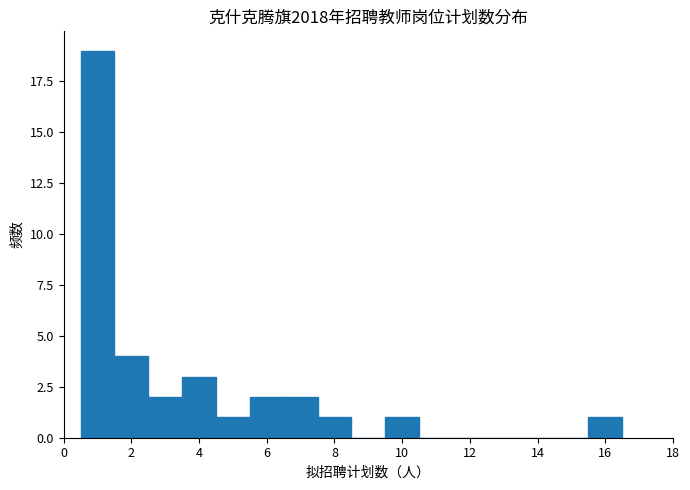

What is the height of the bar covering 3.5 to 4.5 on the x-axis? Neither the bar edges nor the heights are printed on the chart, so give them approximately, as read against the axes.

3